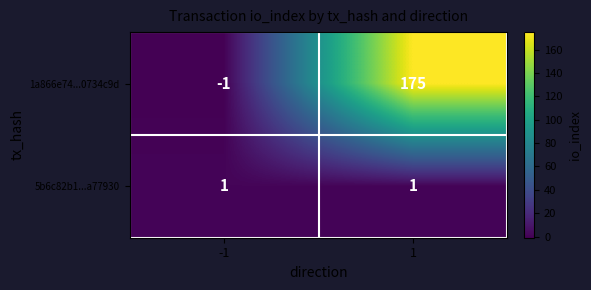

What is the maximum value shown in the chart?

175